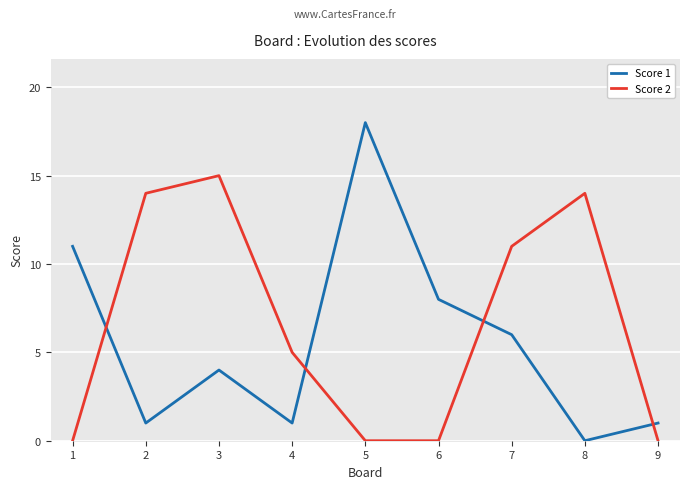

What value does the Score 2 series have at 4?

5